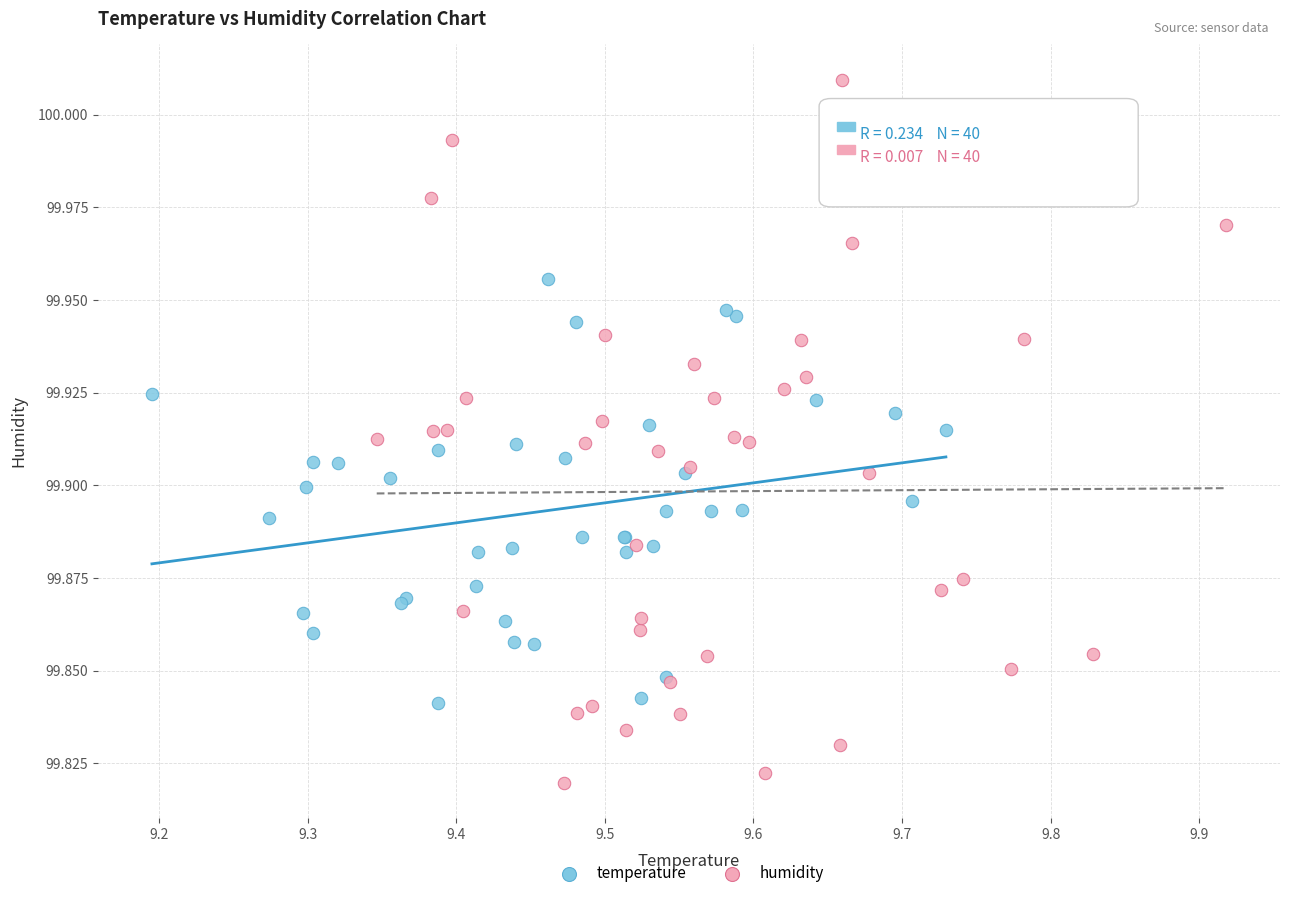

Which series reaches the maximum Y coordinate?

humidity